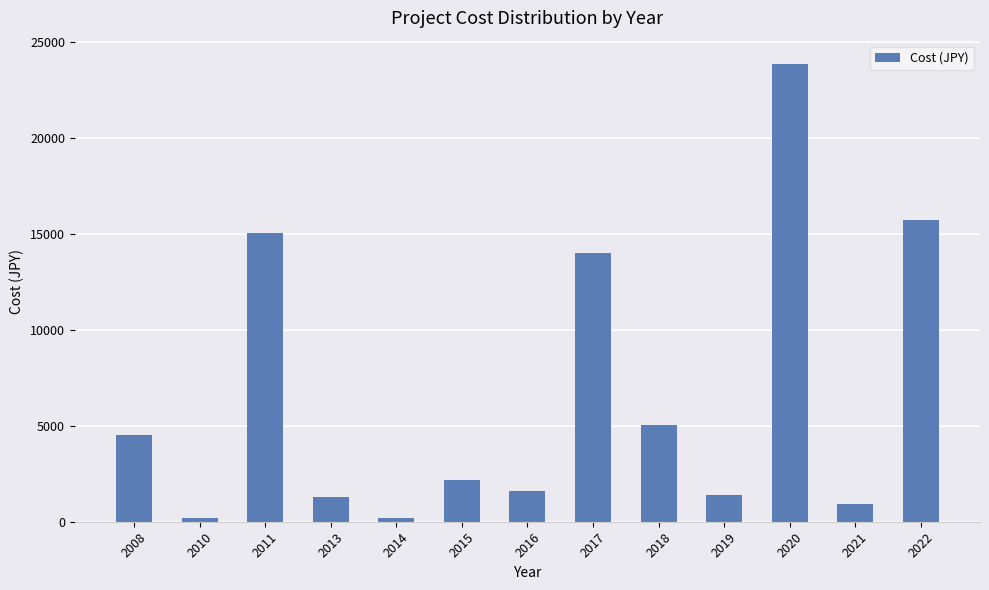

Approximately how many times larger is the value at 2017 compared to 2022?

0.9